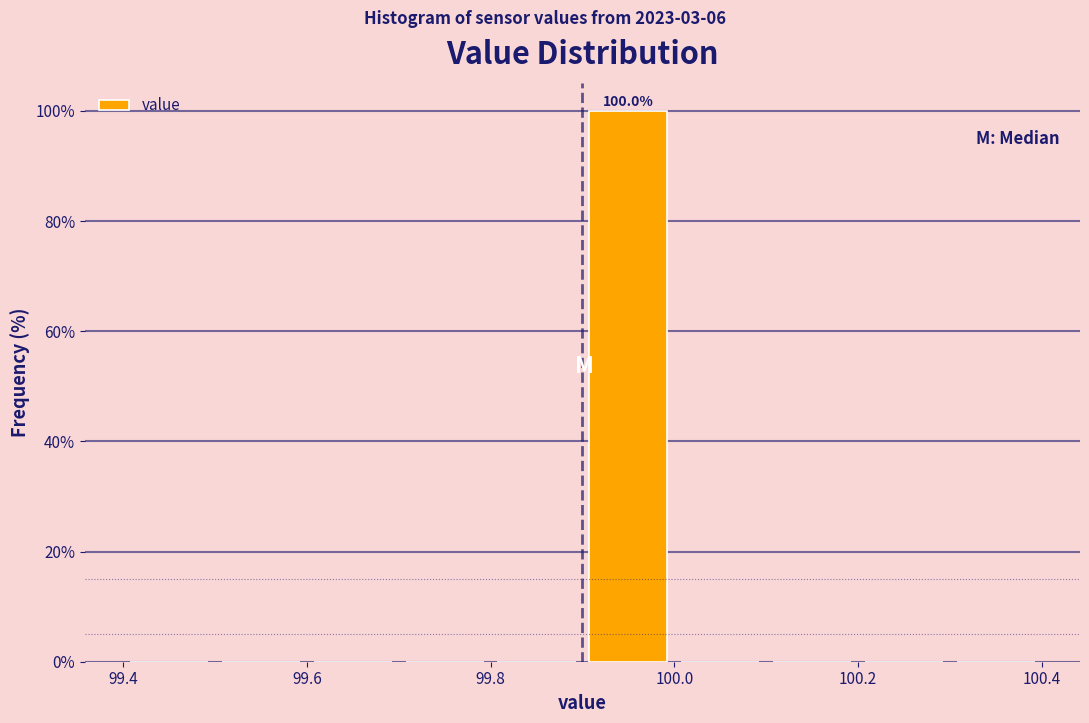

Which range on the x-axis has the tallest bar?

99.9 to 100.0